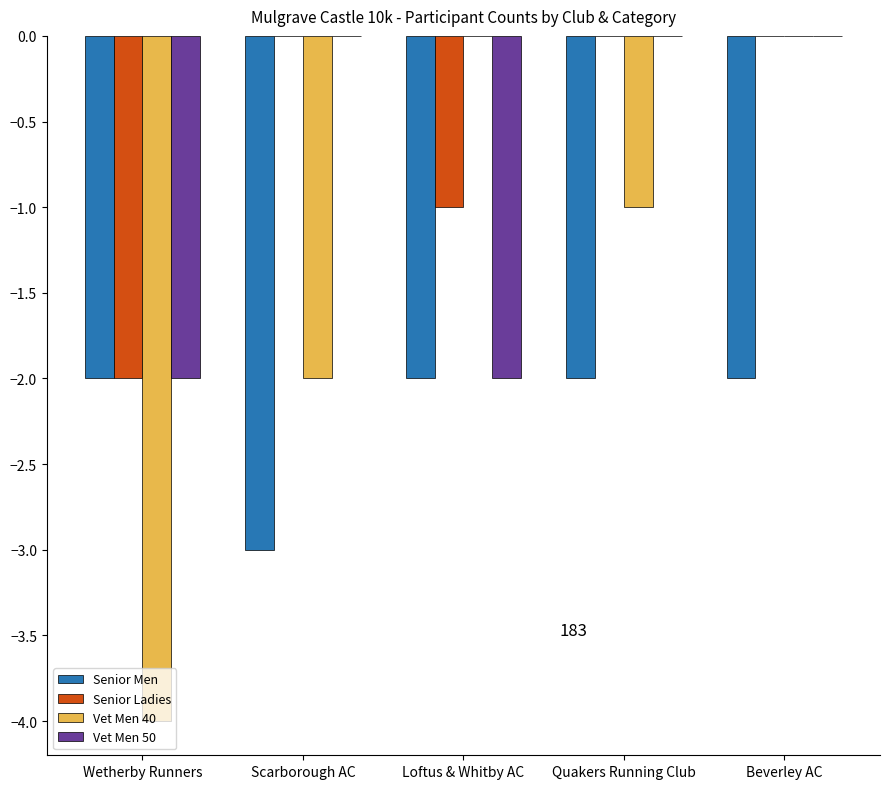

How many data points does each series have?

5